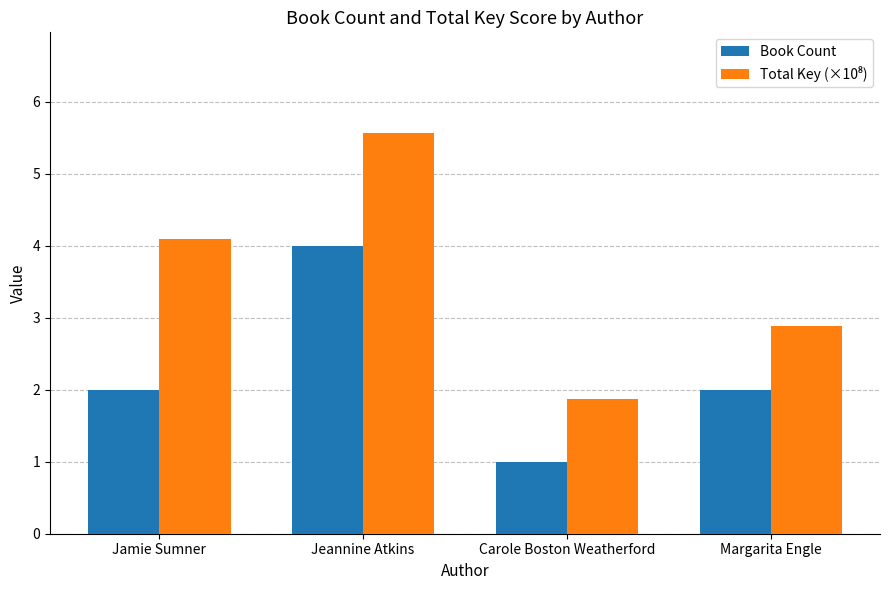

What is the sum of the Book Count values at Jeannine Atkins and Margarita Engle?

6.0